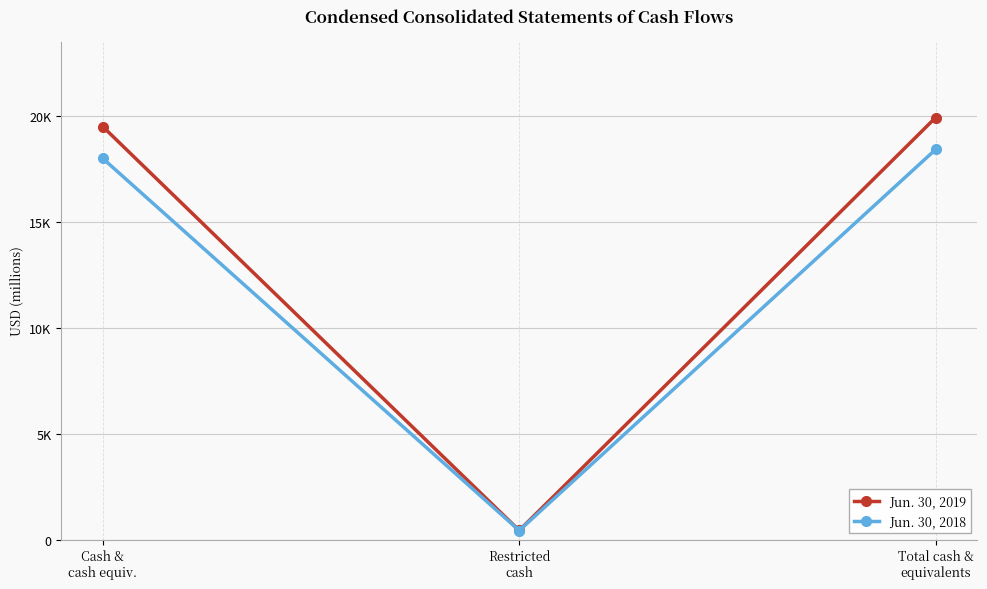

The Jun. 30, 2018 series shows 18438 at Total cash &
equivalents. True or false?

True